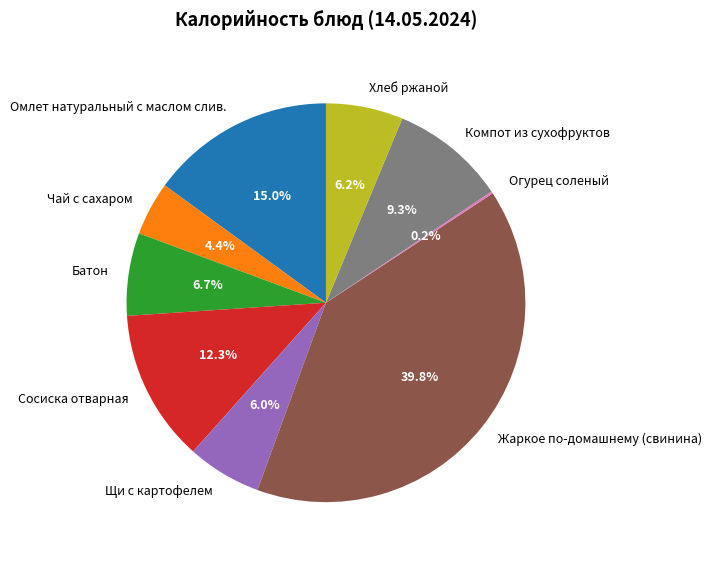

Which category has the biggest portion of the pie?

Жаркое по-домашнему (свинина)